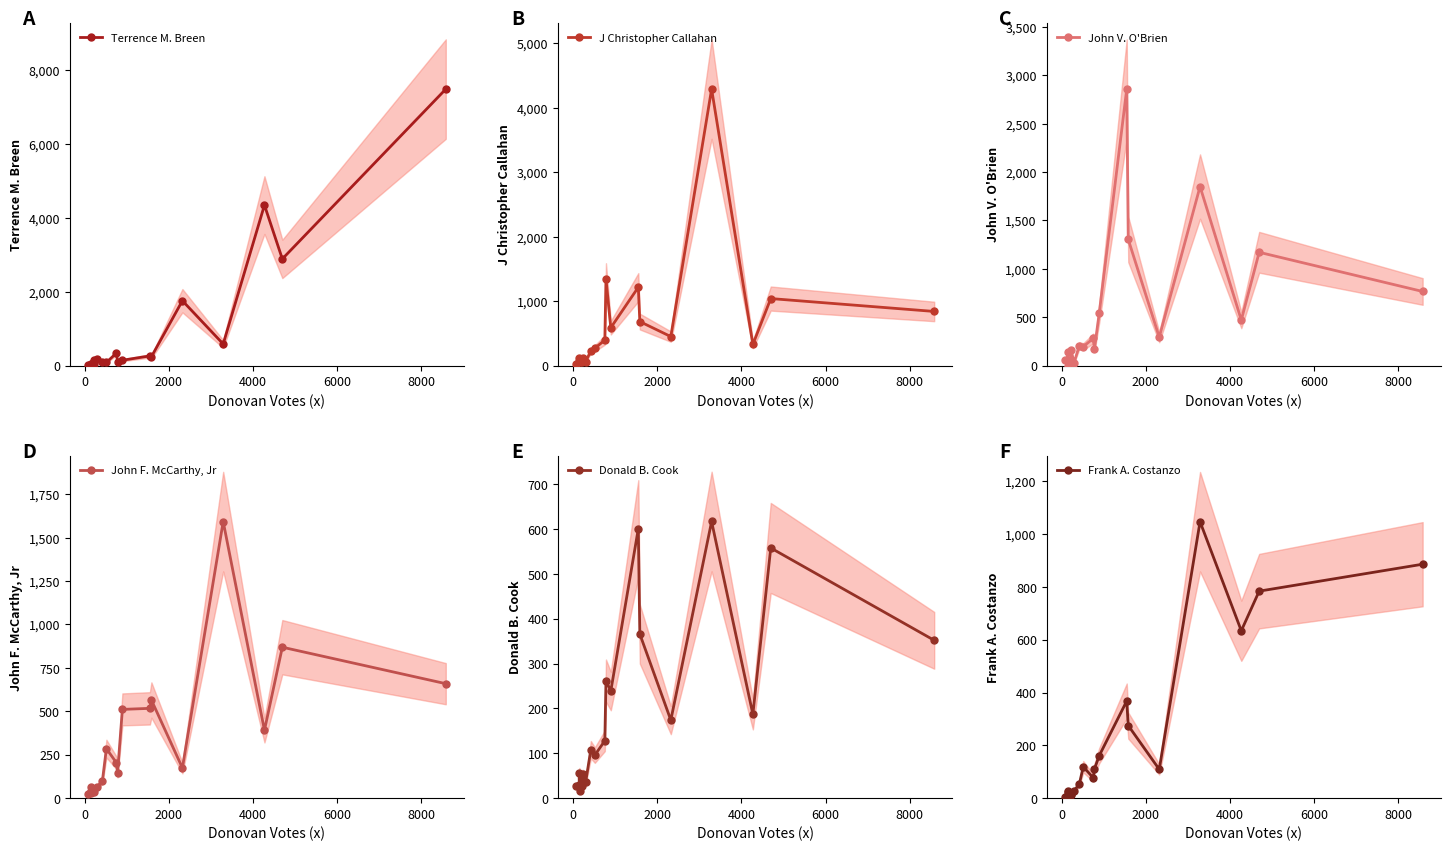

At how many categories does at least one series exceed 4015?

3